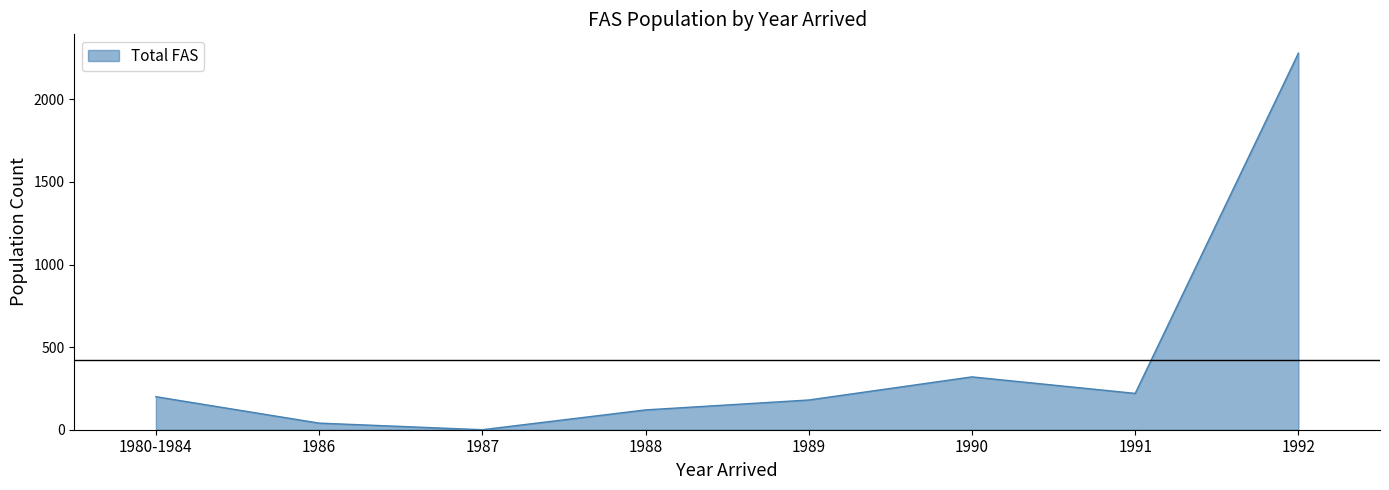

How many lines are shown in the chart?

1